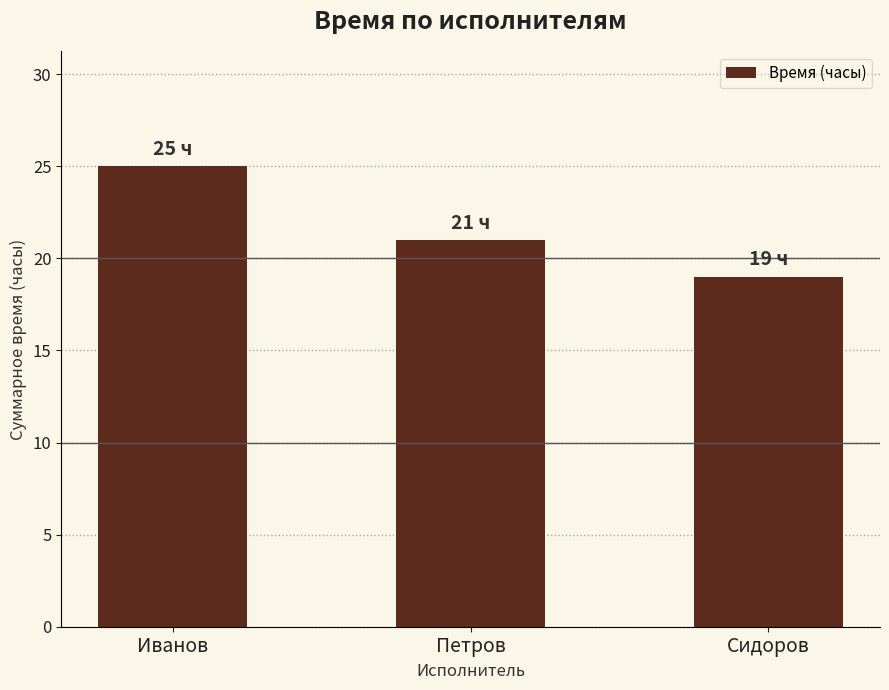

Count the number of data series in this chart.

1